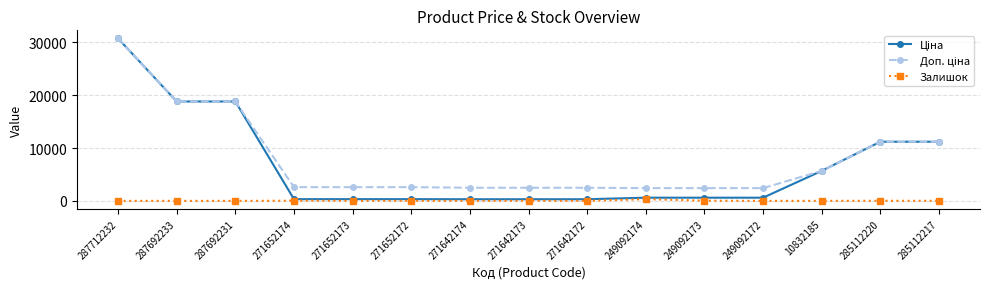

At which category is the sum across all series the highest?

287712232